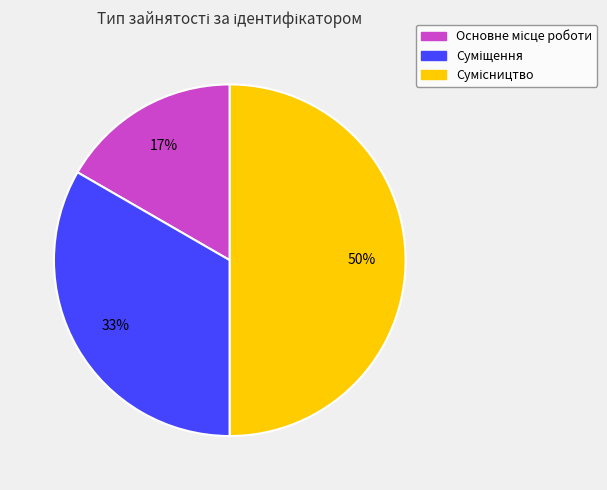

Count the number of slices in the pie.

3